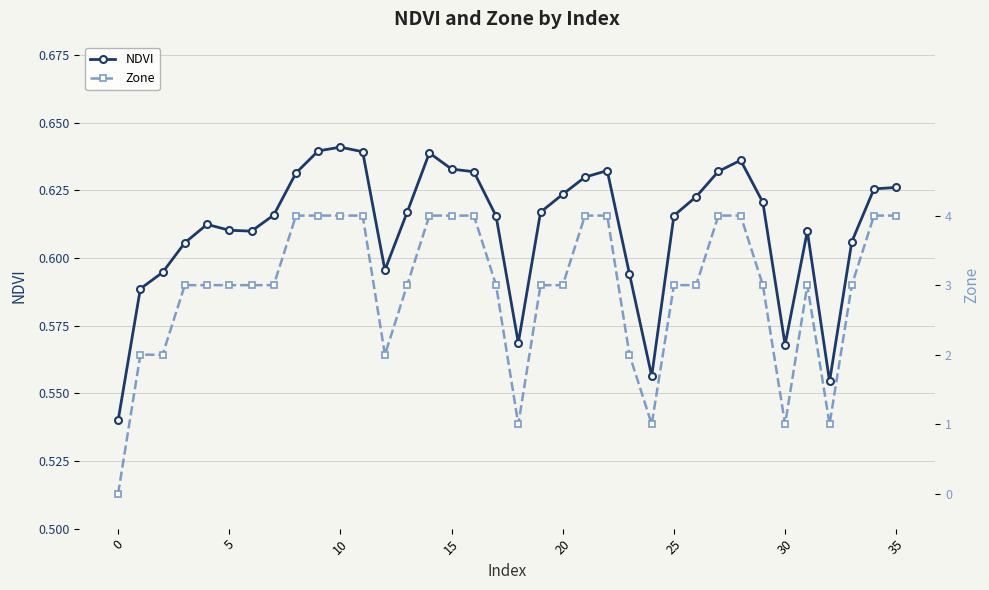

What is the difference between the second highest and minimum values in the Zone series?

4.0